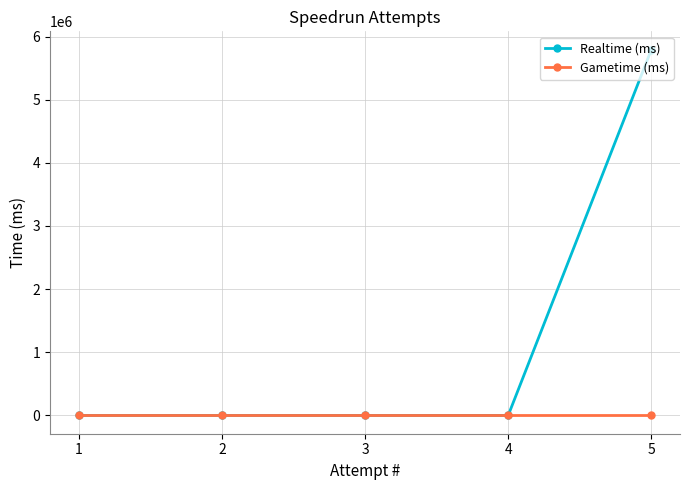

What is the value of the Realtime (ms) point at the 1st from the left?

0